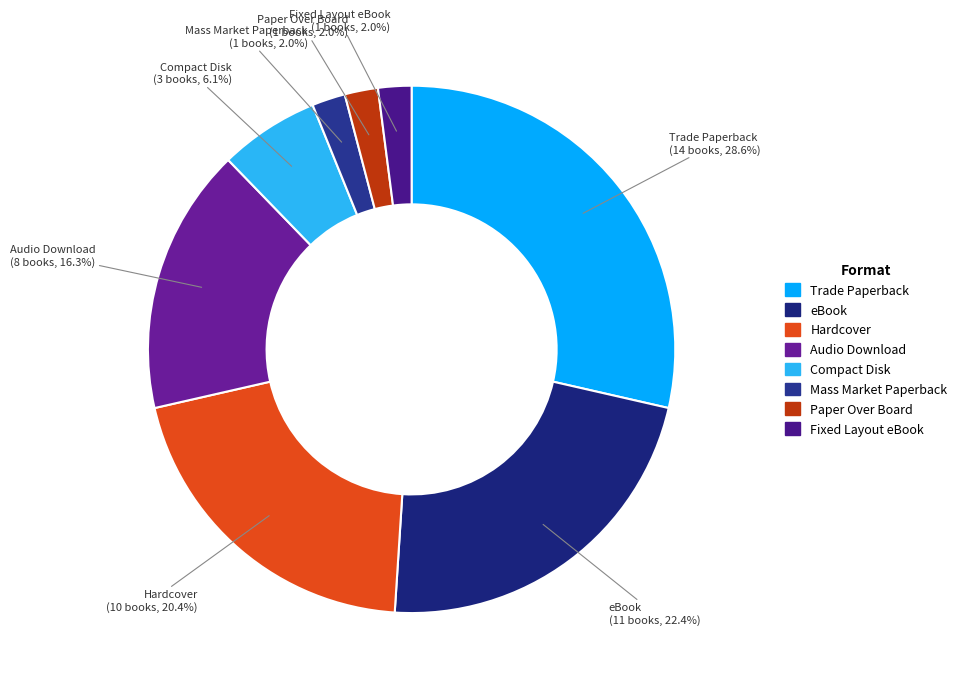

Between Compact Disk and eBook, which is larger?

eBook